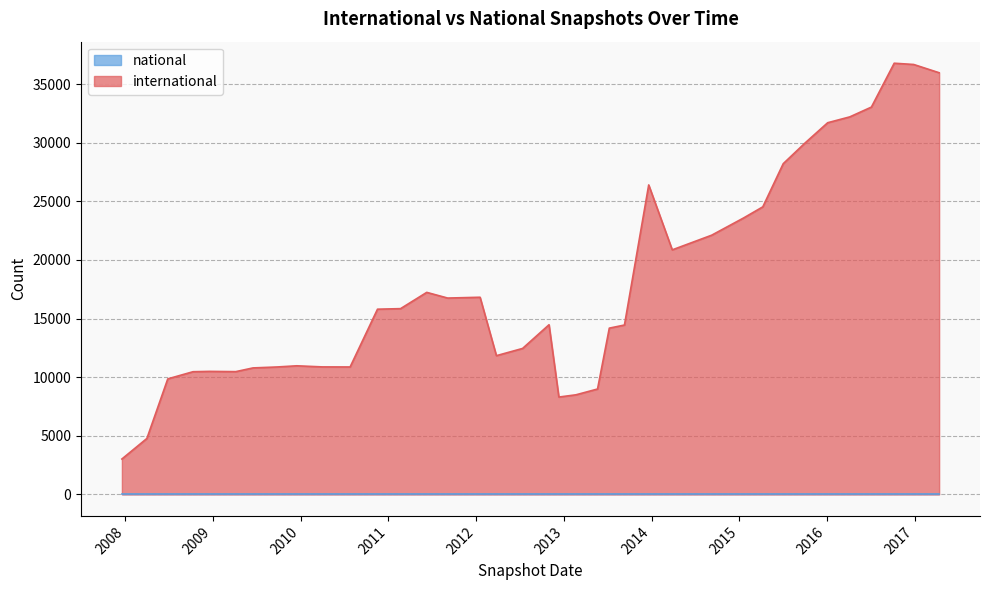

True or false: national has a value of 0 at 2016-12-27.

True